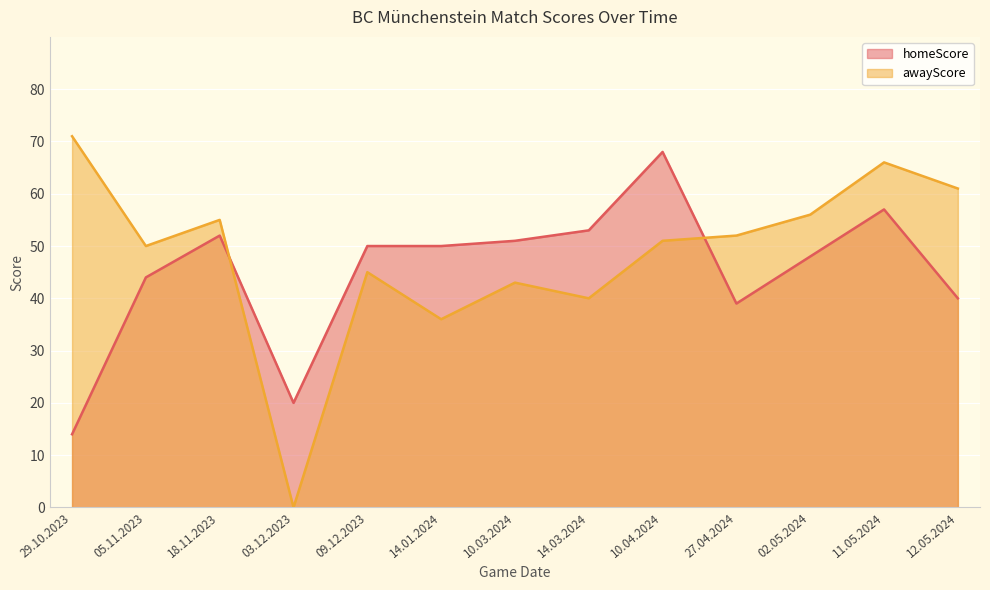

What is the difference between the highest and lowest values at 18.11.2023?

3